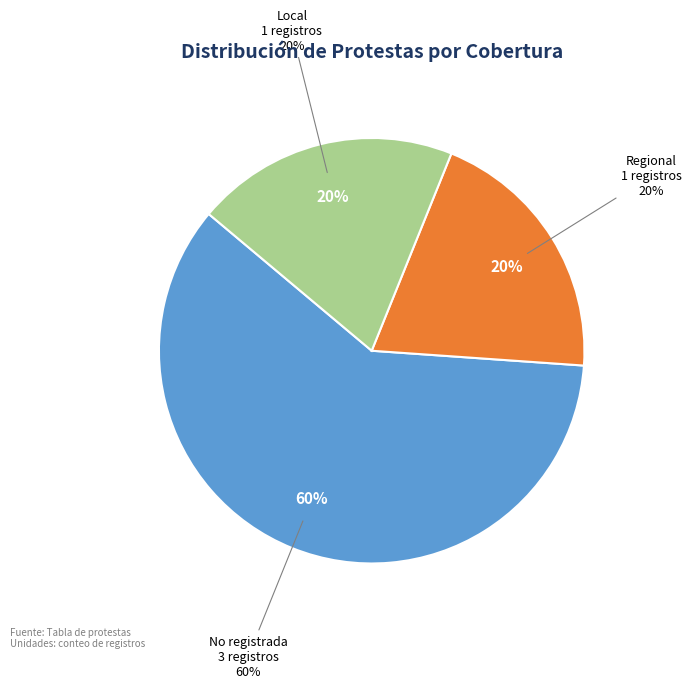

To the nearest percent, what portion does Local represent?

20%